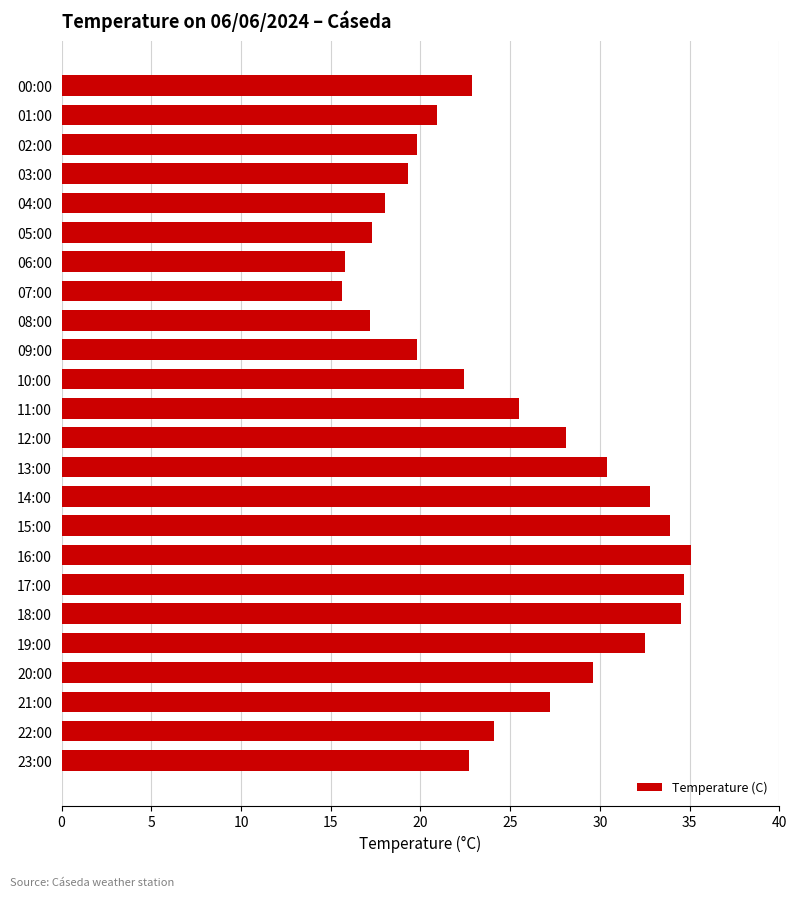

The value at 16:00 is 35.1. True or false?

True